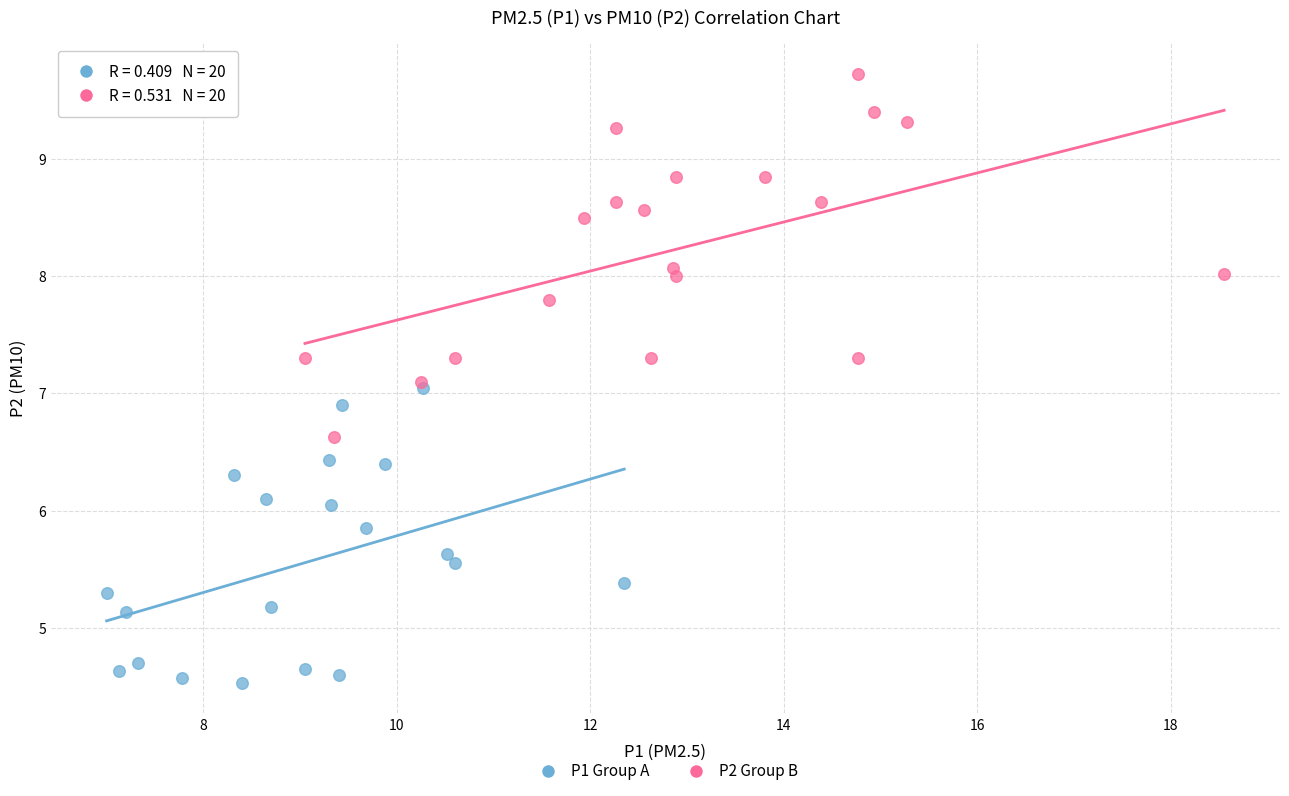

What are all the series names shown in the legend?

P1 Group A, P2 Group B